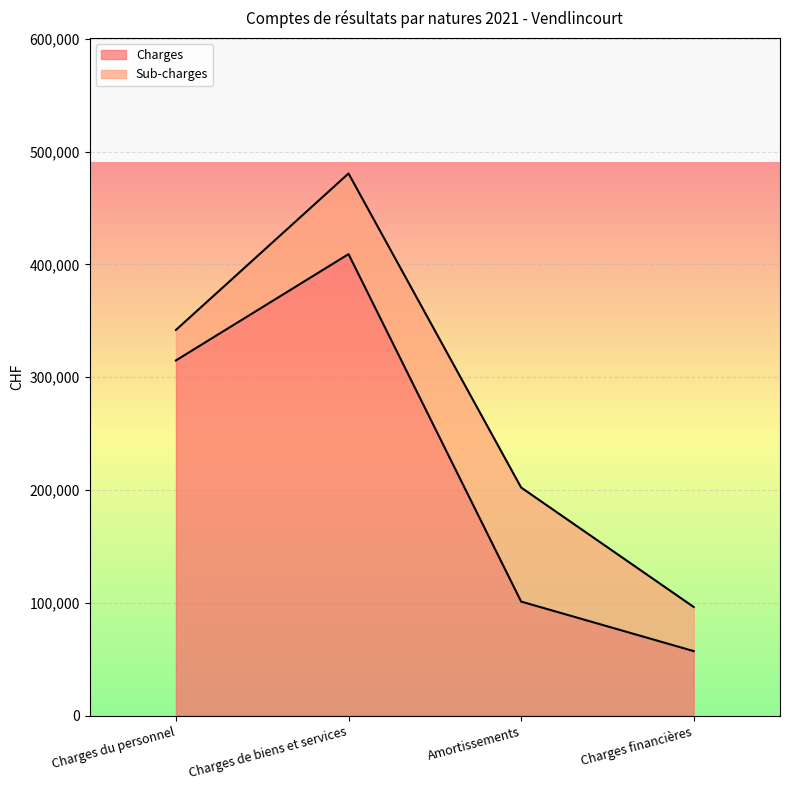

How many data points are above 314902?

2